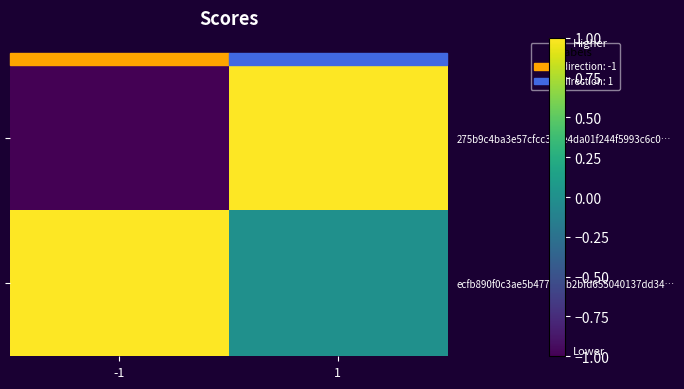

What is the maximum value shown in the chart?

1